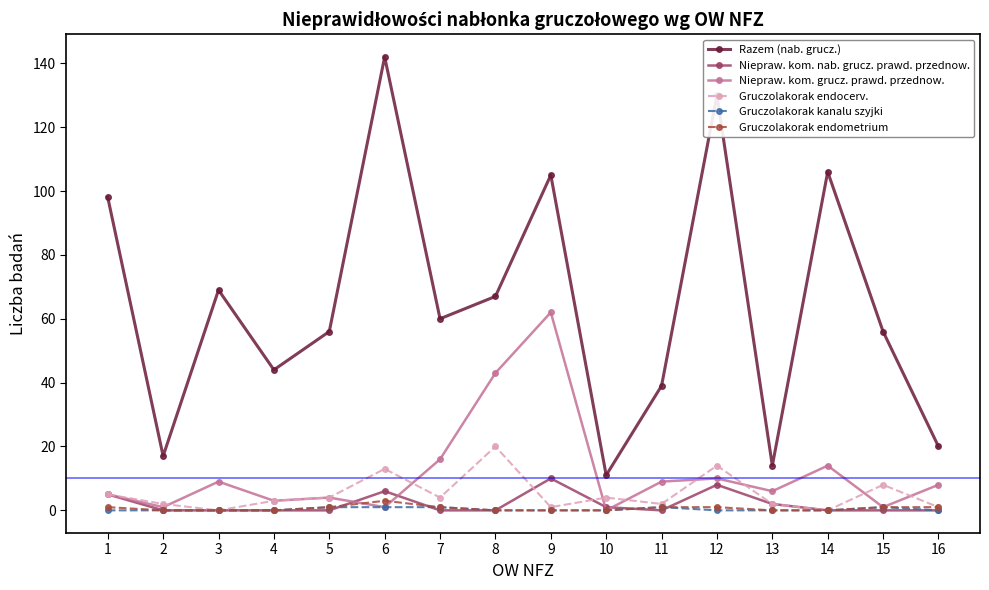

Reading right to left, extract all data points from this chart.

Razem (nab. grucz.): 16=20	15=56	14=106	13=14	12=130	11=39	10=11	9=105	8=67	7=60	6=142	5=56	4=44	3=69	2=17	1=98
Niepraw. kom. nab. grucz. prawd. przednow.: 16=0	15=0	14=0	13=2	12=8	11=0	10=1	9=10	8=0	7=0	6=6	5=0	4=0	3=0	2=0	1=5
Niepraw. kom. grucz. prawd. przednow.: 16=8	15=1	14=14	13=6	12=10	11=9	10=0	9=62	8=43	7=16	6=1	5=4	4=3	3=9	2=1	1=5
Gruczolakorak endocerv.: 16=1	15=8	14=0	13=2	12=14	11=2	10=4	9=1	8=20	7=4	6=13	5=4	4=3	3=0	2=2	1=5
Gruczolakorak kanalu szyjki: 16=0	15=1	14=0	13=0	12=0	11=1	10=0	9=0	8=0	7=1	6=1	5=1	4=0	3=0	2=0	1=0
Gruczolakorak endometrium: 16=1	15=1	14=0	13=0	12=1	11=1	10=0	9=0	8=0	7=1	6=3	5=1	4=0	3=0	2=0	1=1